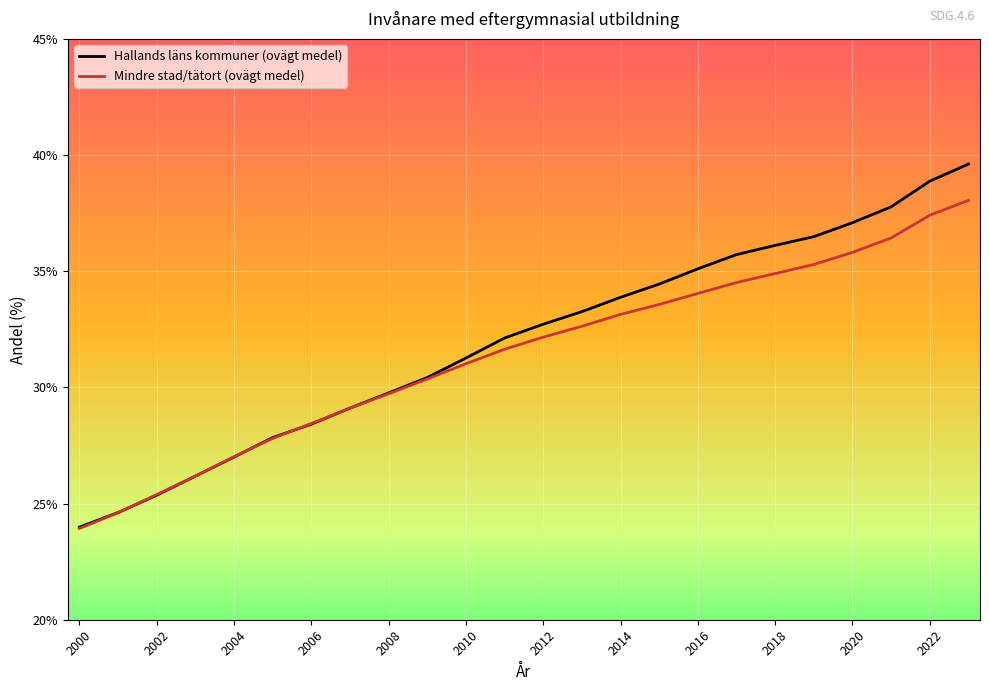

What is the smallest value displayed?

23.9